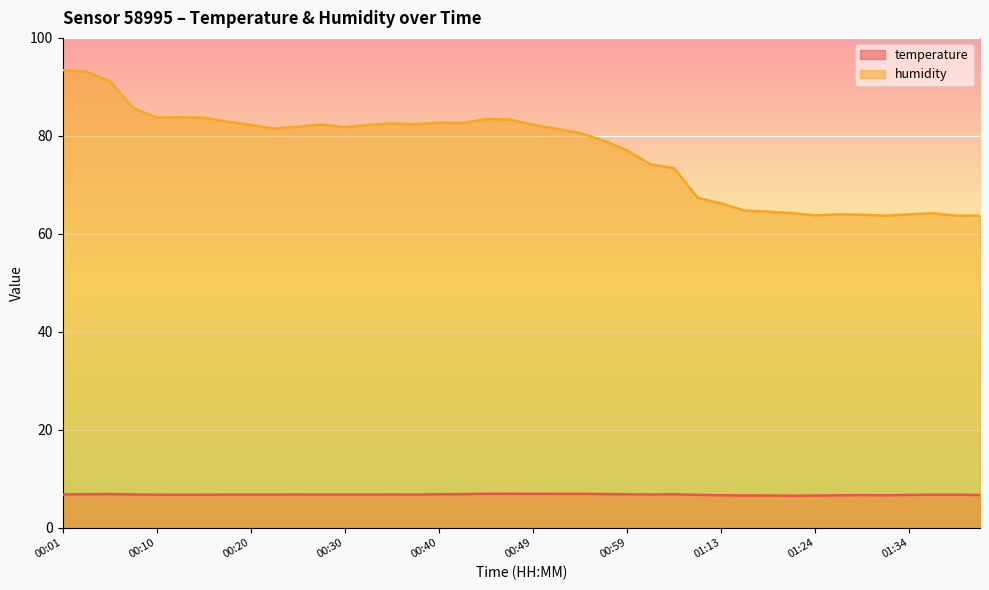

What is the value of the humidity point at the 15th from the left?

82.5